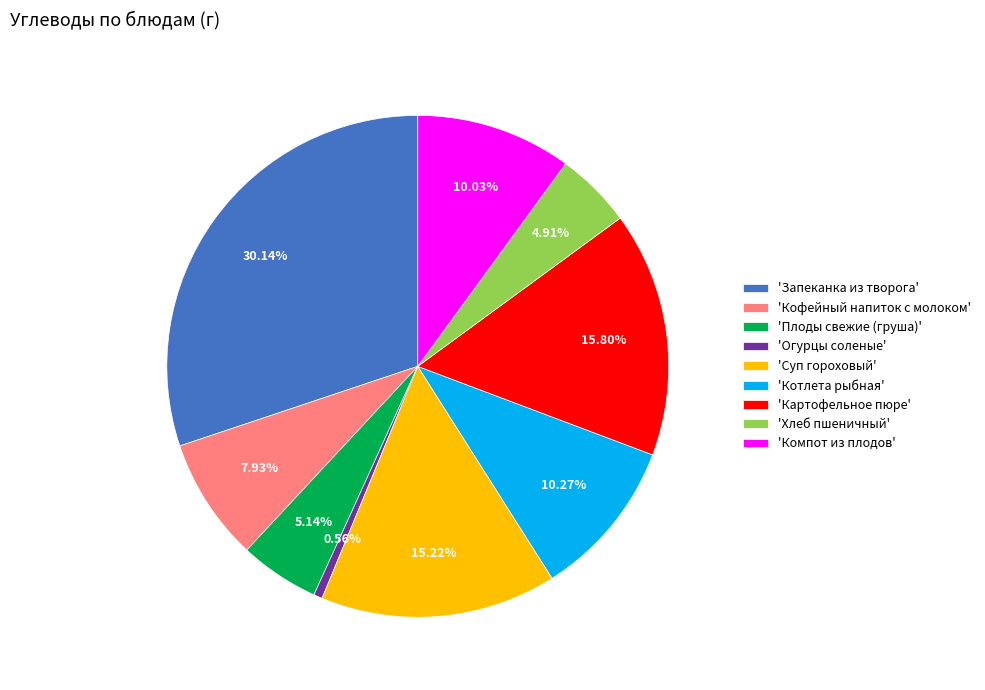

Is 'Запеканка из творога' the majority of the pie?

No